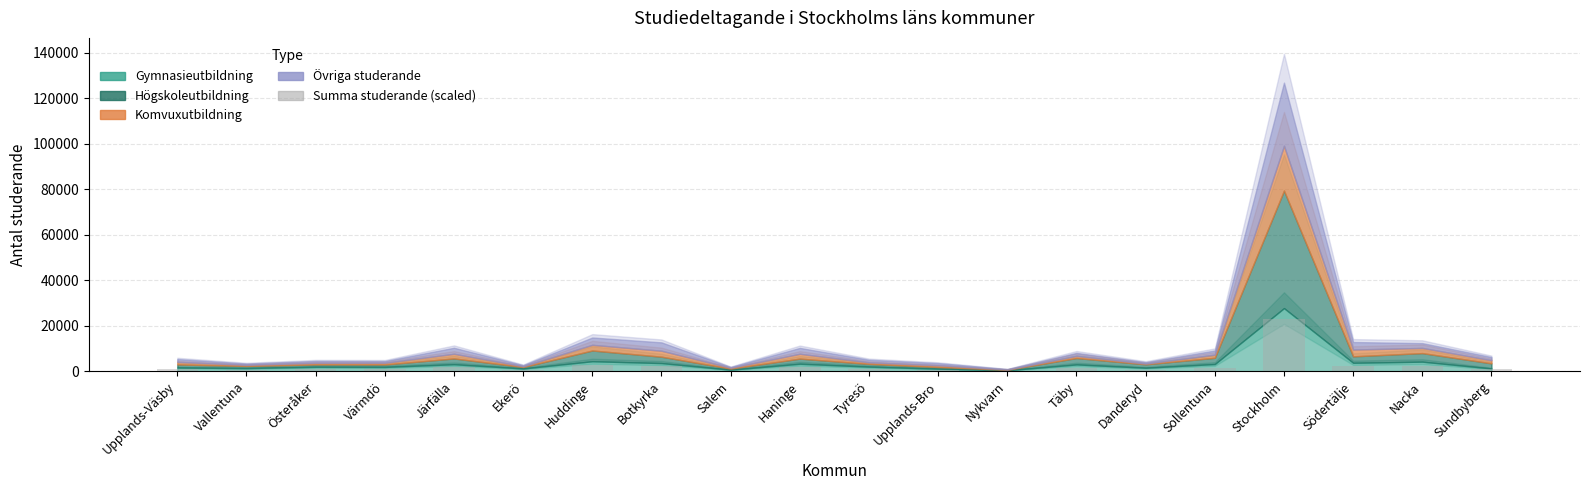

What is the greatest value displayed?

22846.9